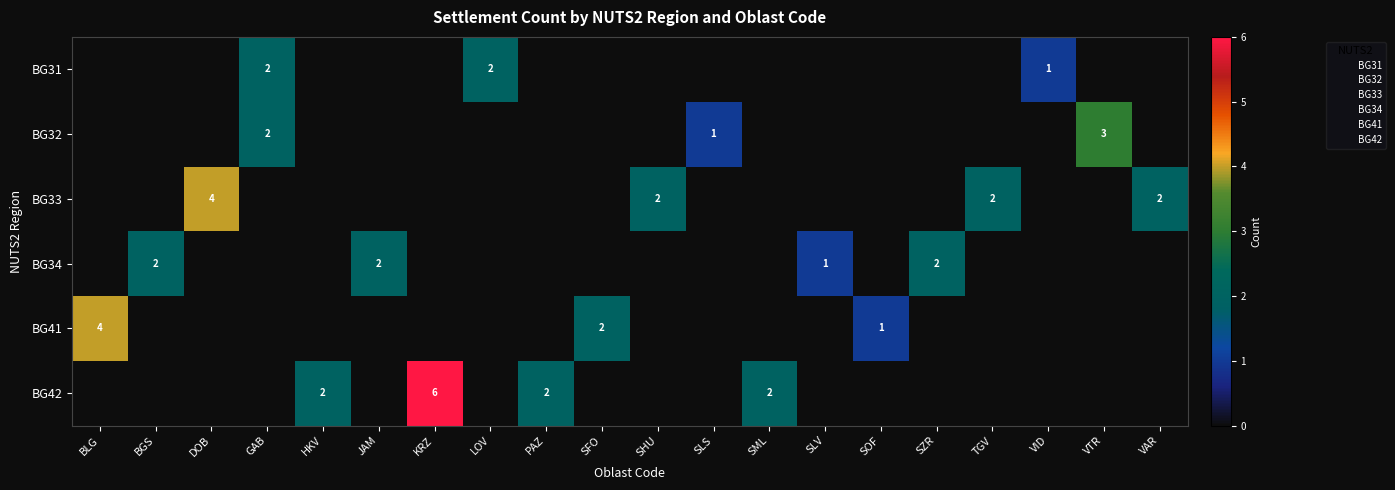

True or false: BG41 has a value of 1 at SOF.

True